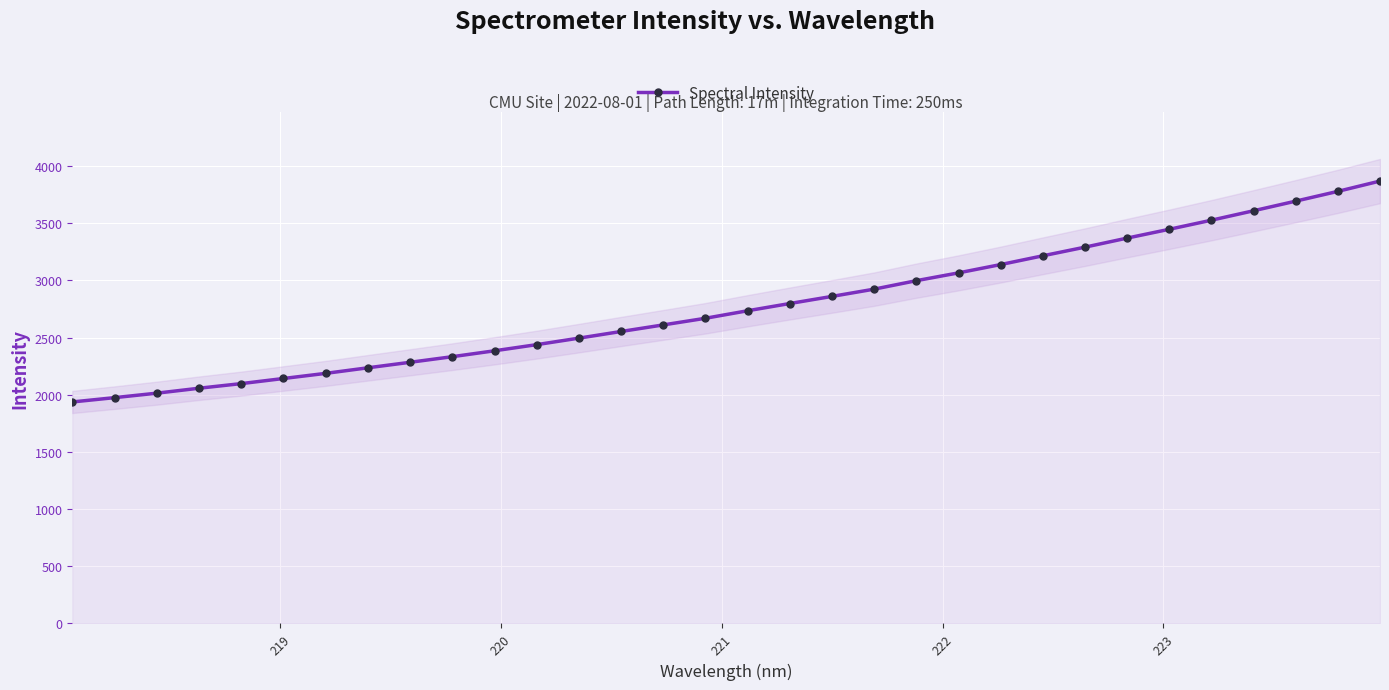

What is the sum of all values?

88712.7